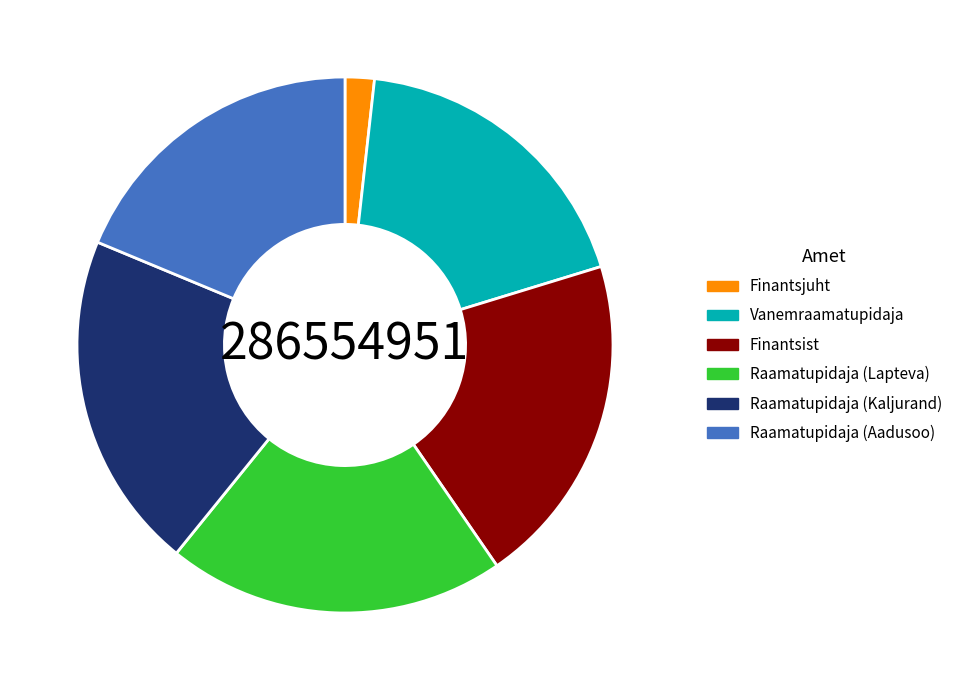

Is Raamatupidaja (Aadusoo) the majority of the pie?

No